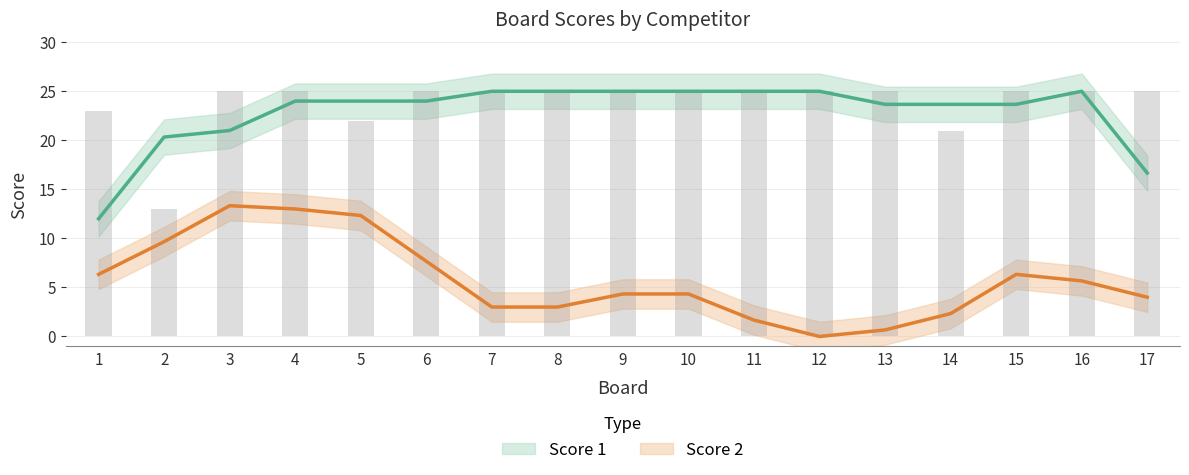

List the labels in order of value, largest first.

3, 4, 6, 7, 8, 9, 10, 11, 12, 13, 15, 16, 17, 1, 5, 14, 2